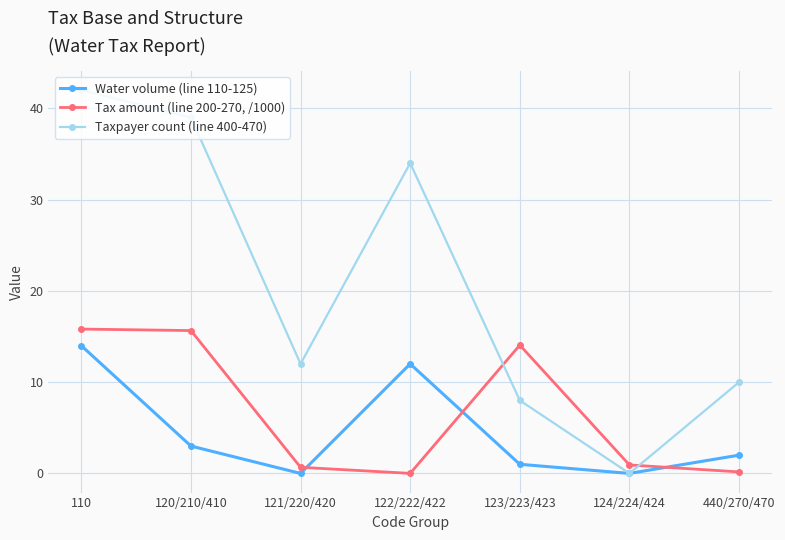

The value of Taxpayer count (line 400-470) at 121/220/420 is 12.0. True or false?

True